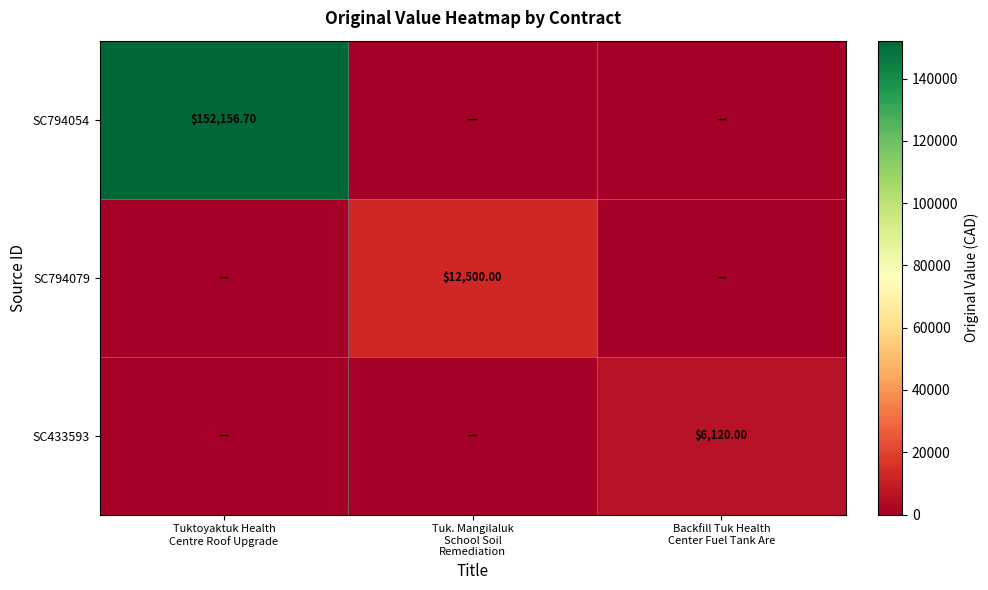

True or false: SC794079 has a value of 0.0 at Backfill Tuk Health Center Fuel Tank Are.

True